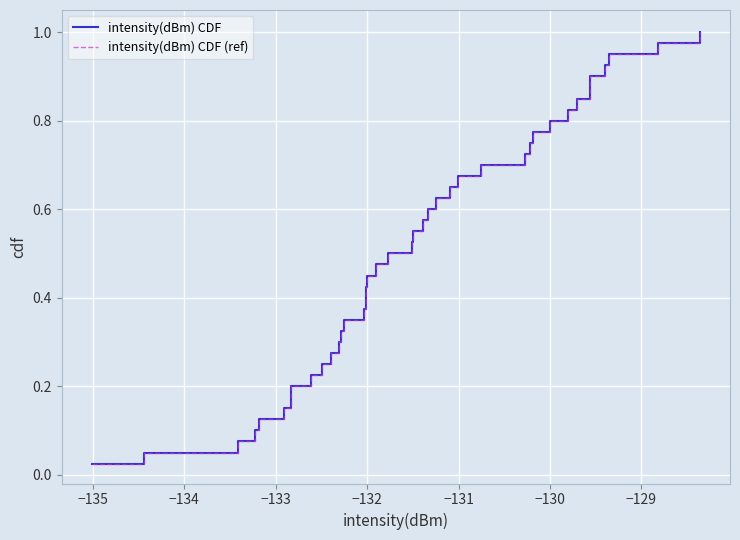

Reading left to right, what are all the values shown in this chart?

intensity(dBm) CDF: 0.0	0.1	0.1	0.1	0.1	0.1	0.2	0.2	0.2	0.2	0.3	0.3	0.3	0.3	0.4	0.4	0.4	0.5	0.5	0.5	0.5	0.6	0.6	0.6	0.6	0.7	0.7	0.7	0.7	0.8	0.8	0.8	0.8	0.8	0.9	0.9	0.9	0.9	1.0	1.0
intensity(dBm) CDF (ref): 0.0	0.1	0.1	0.1	0.1	0.1	0.2	0.2	0.2	0.2	0.3	0.3	0.3	0.3	0.4	0.4	0.4	0.5	0.5	0.5	0.5	0.6	0.6	0.6	0.6	0.7	0.7	0.7	0.7	0.8	0.8	0.8	0.8	0.8	0.9	0.9	0.9	0.9	1.0	1.0